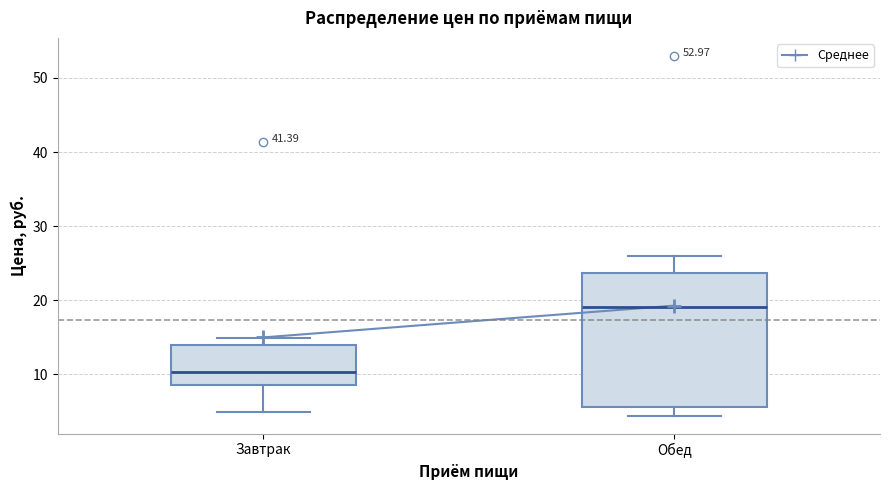

Comparing the boxes themselves (not the whiskers), which one is the tallest?

Обед